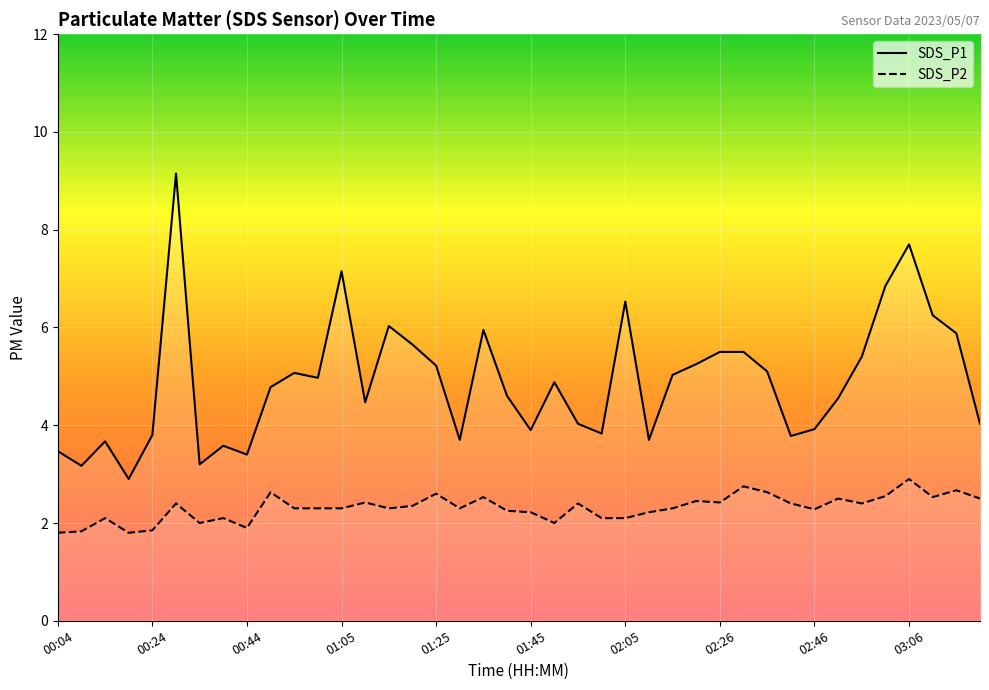

Rank the series at 00:34 from highest to lowest value.

SDS_P1, SDS_P2